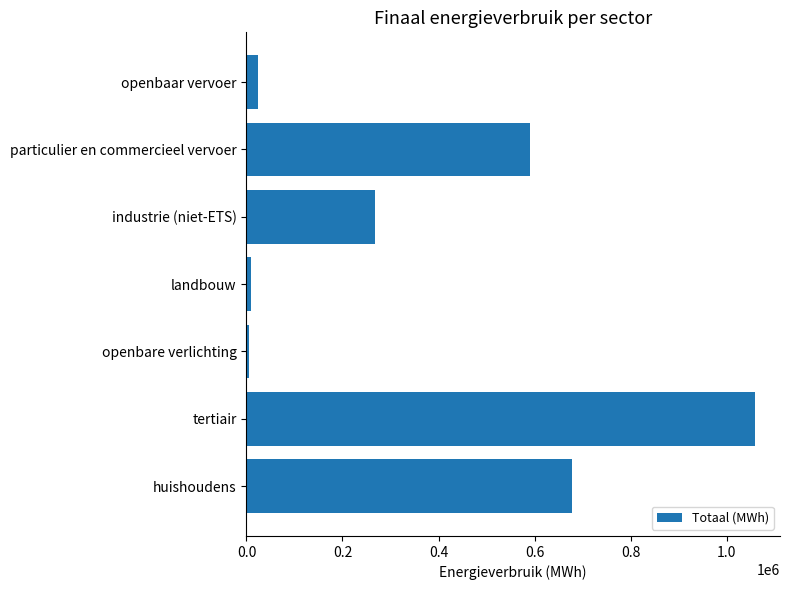

Which has a higher value, industrie (niet-ETS) or openbaar vervoer?

industrie (niet-ETS)